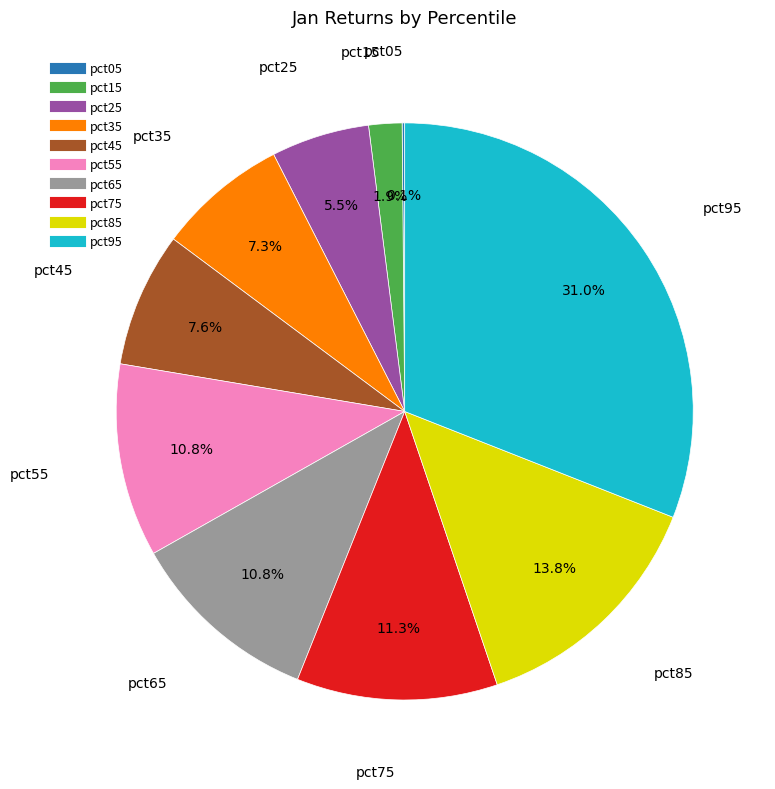

What percentage is NOT represented by pct75?

88.7%